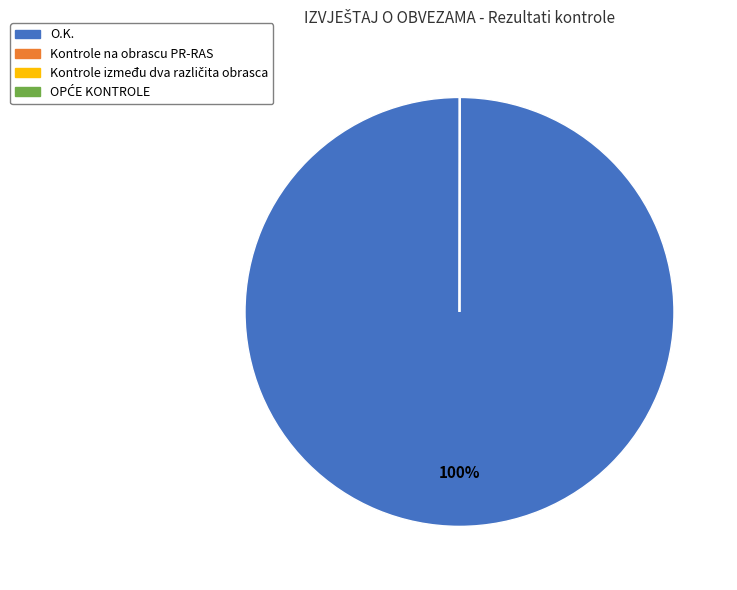

To the nearest percent, what percentage of the pie is O.K.?

100%